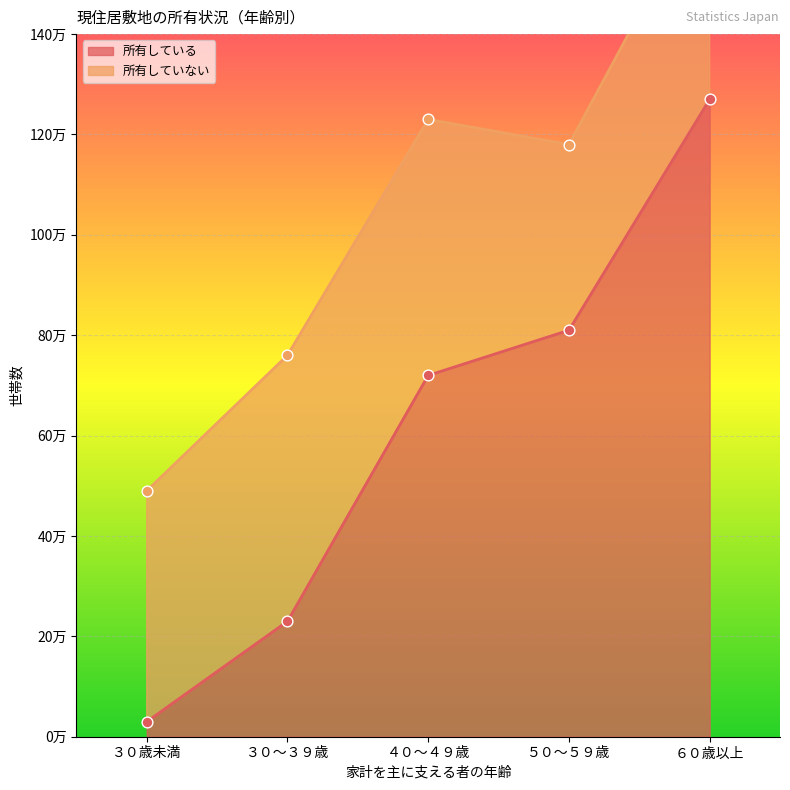

What is the ratio of the value at ３０～３９歳 to the value at ３０歳未満?

7.7